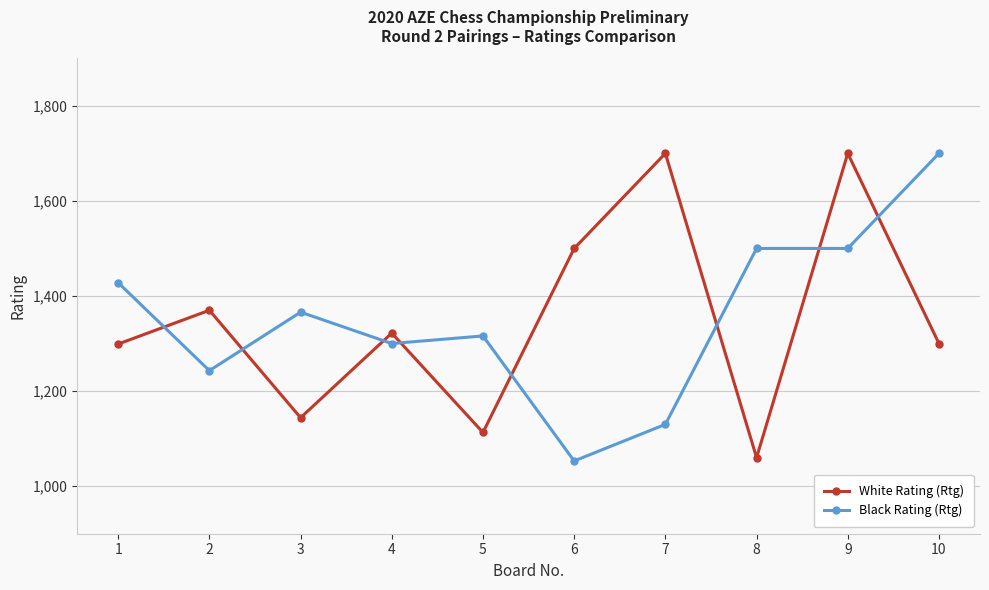

What is the lowest value of the Black Rating (Rtg) series?

1053